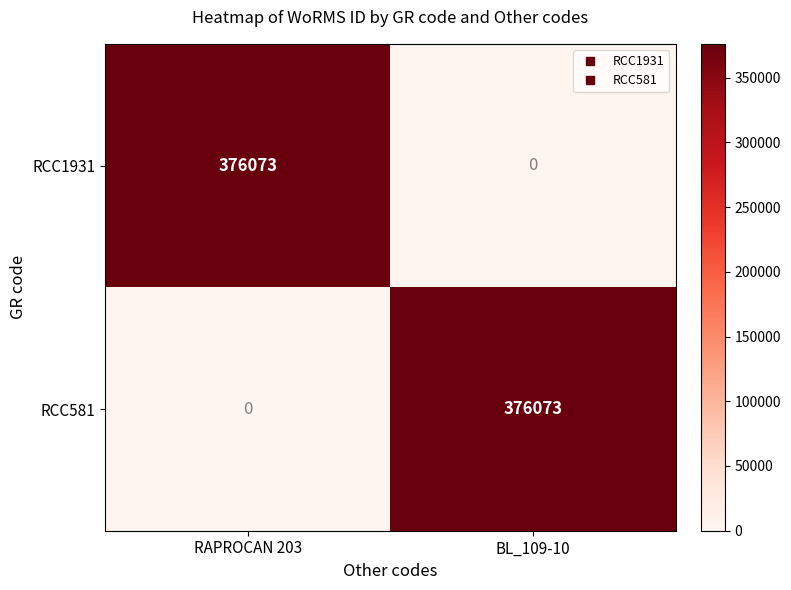

What is the total value across all series at RAPROCAN 203?

376073